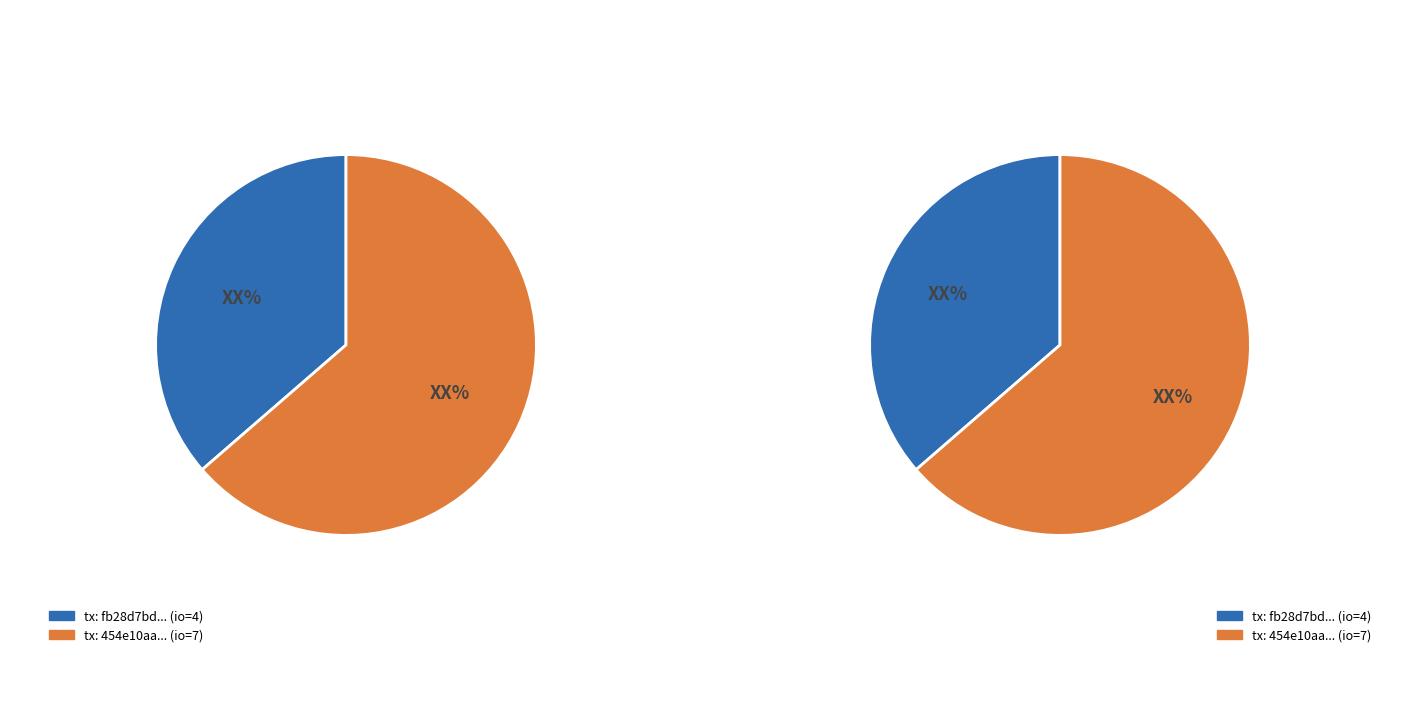

What is the total percentage of 1 and 0?

100.0%